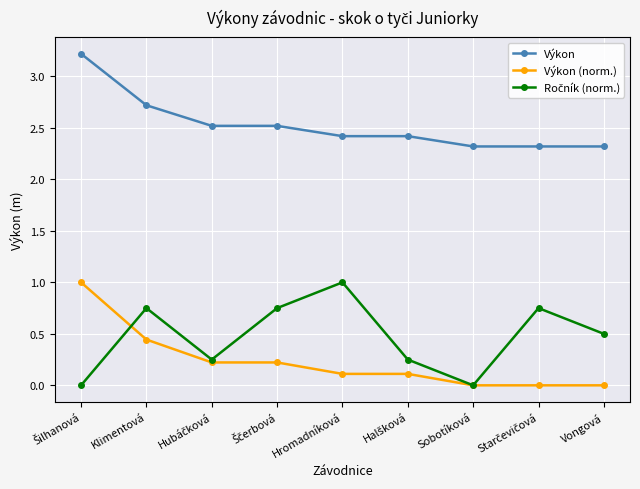

True or false: Výkon has a value of 2.7 at Klimentová.

True